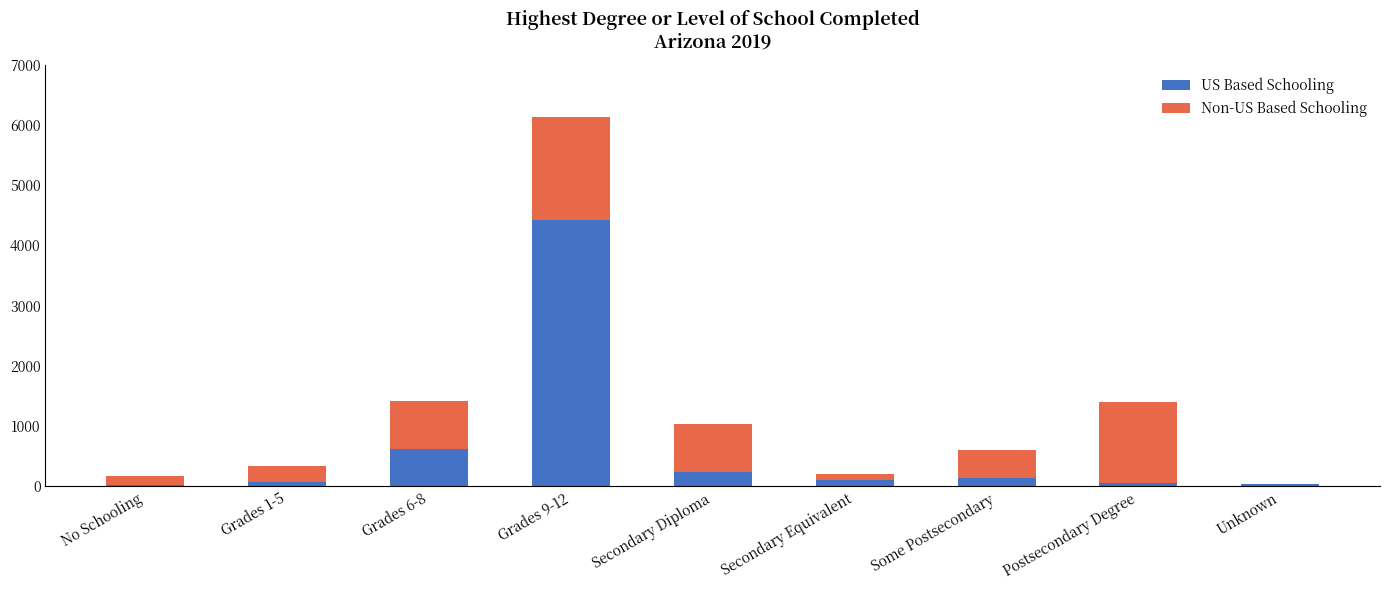

Which category has the highest value in the US Based Schooling series?

Grades 9-12